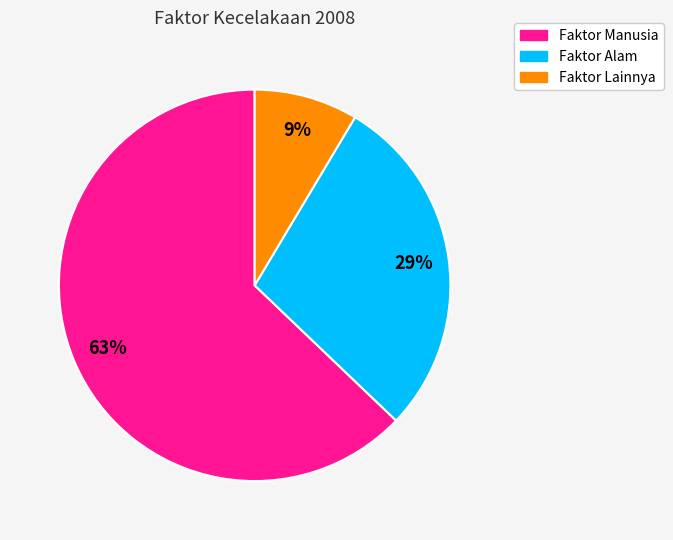

Does any single category account for the majority?

Yes